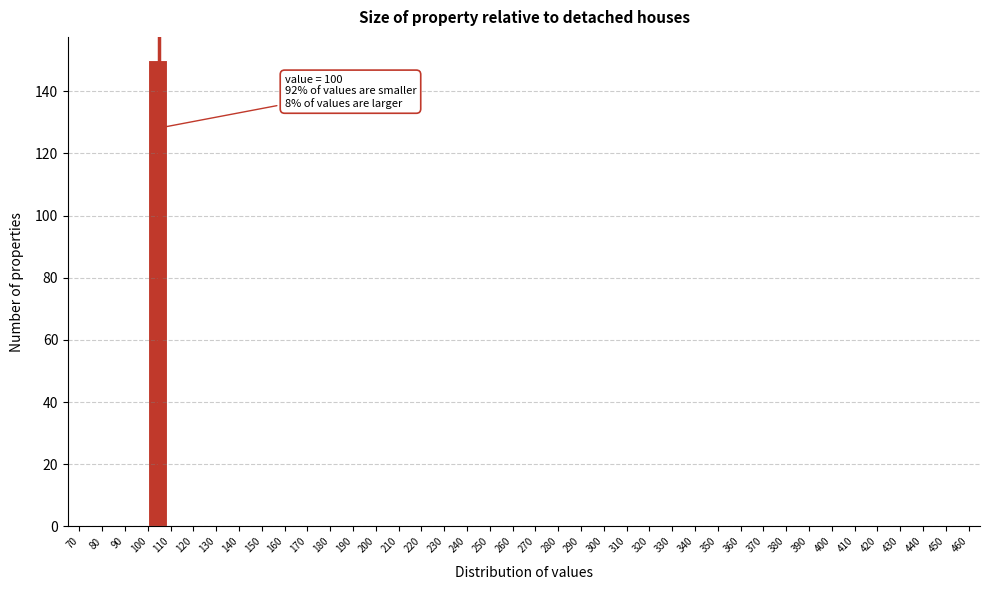

Over which range of the x-axis is the bar tallest?

100 to 110